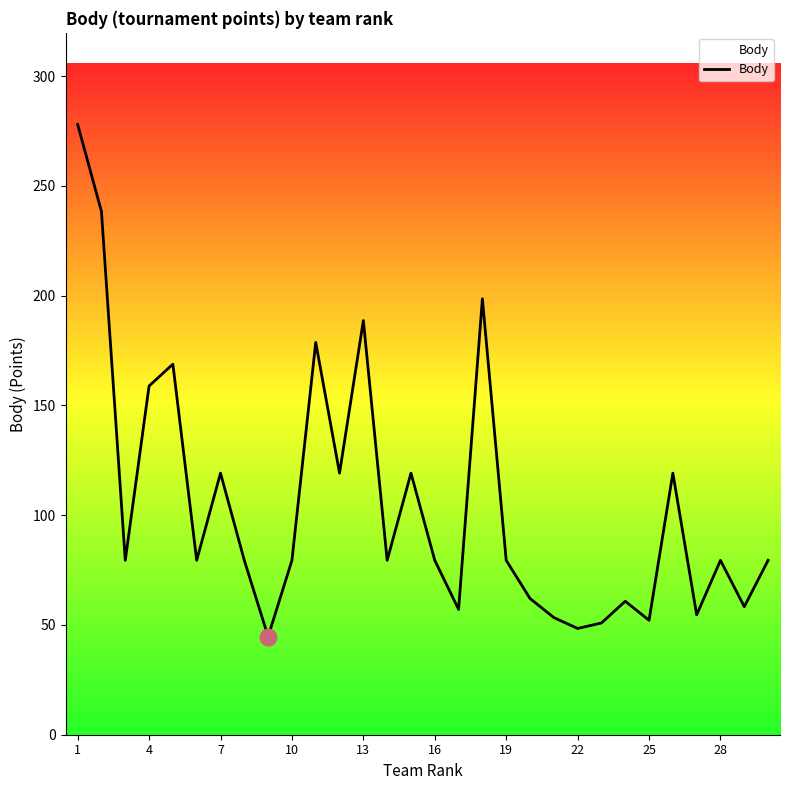

What is the maximum value shown in the chart?

278.0